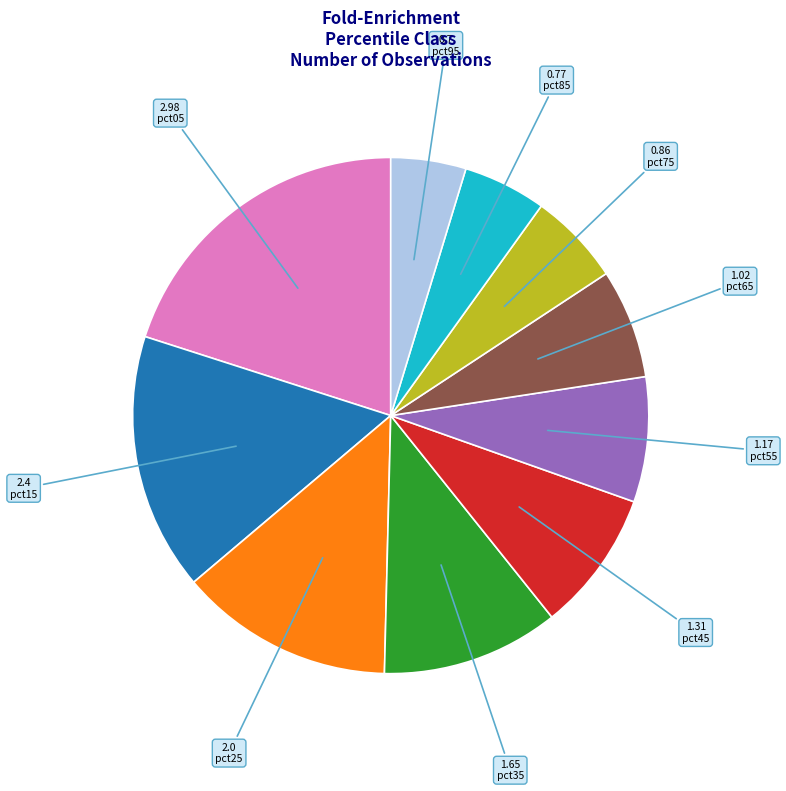

Is the sum of 0.86 pct75 and 1.65 pct35 greater than half?

No